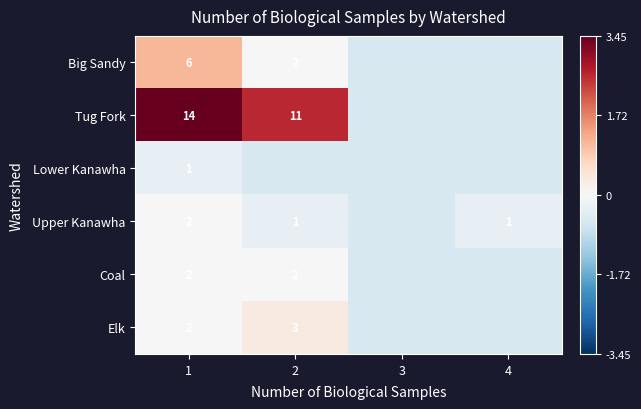

True or false: Tug Fork has a value of -0.8 at 3.

False